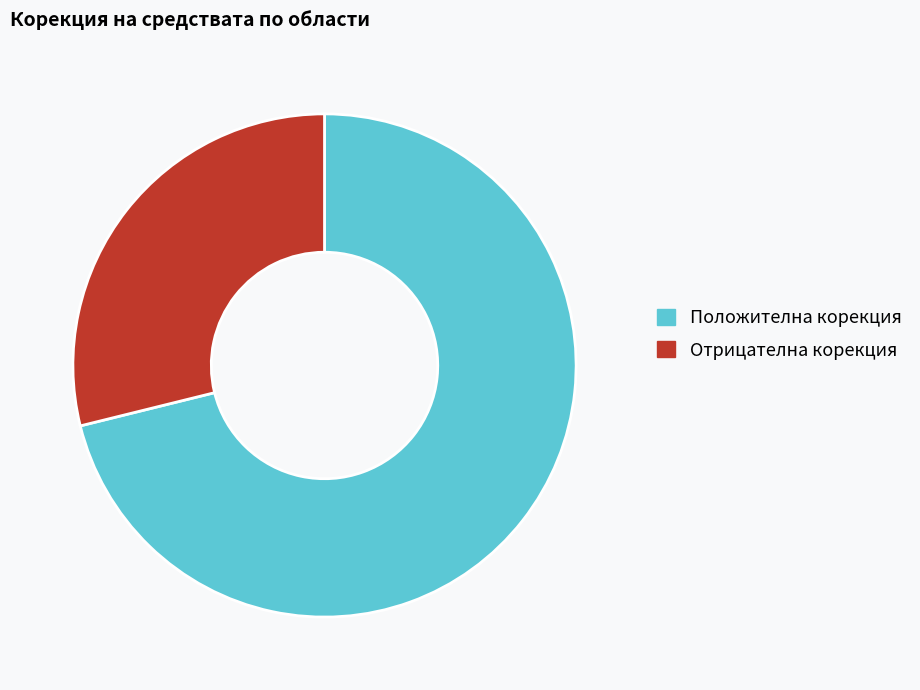

What is the ratio of the value at Положителна корекция to the value at Отрицателна корекция?

2.5